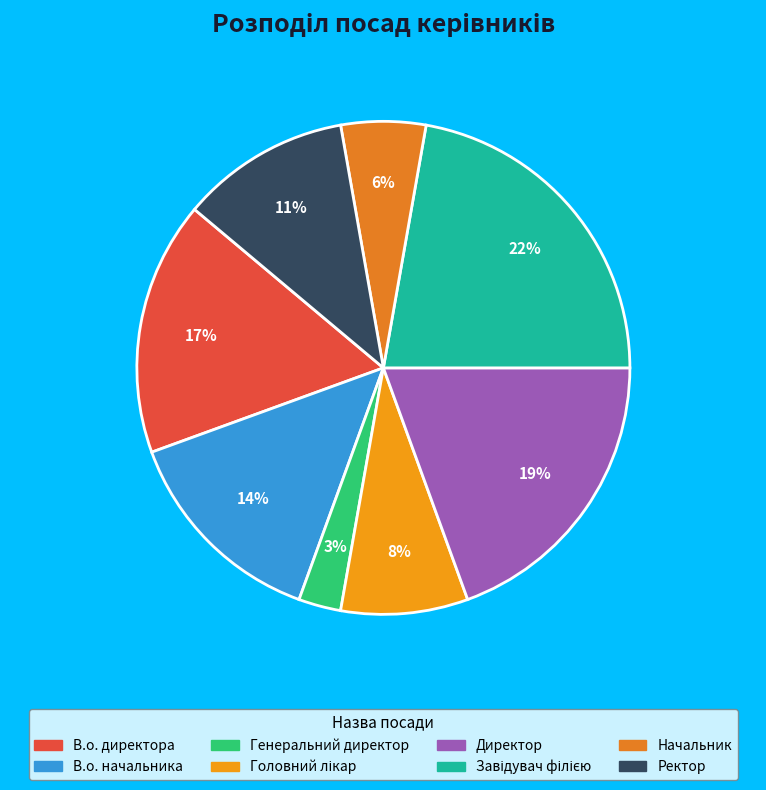

Does Директор account for over 50% of the chart?

No